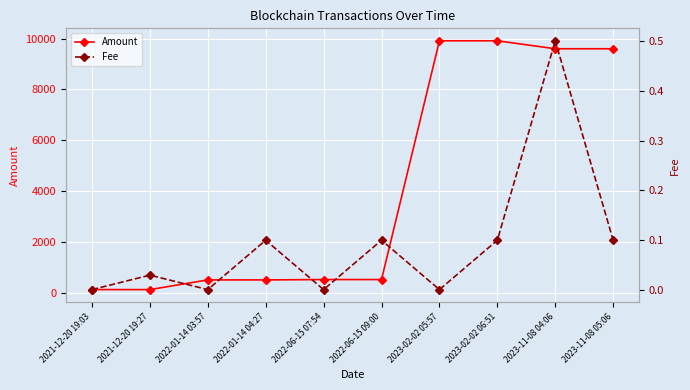

Which series has the largest total across all categories?

Amount